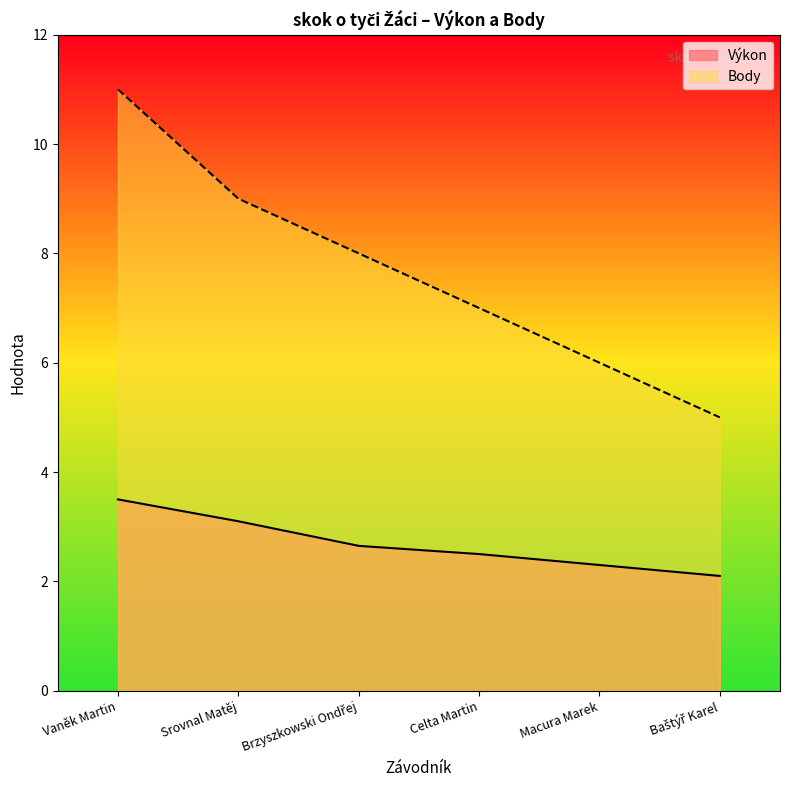

True or false: Výkon has a value of 3.6 at Macura Marek.

False